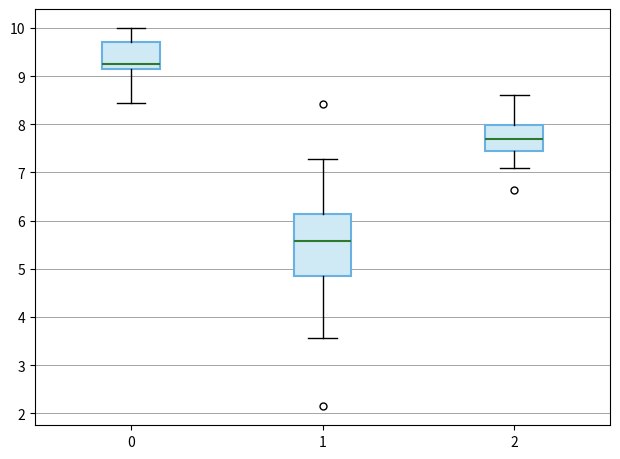

Reading left to right, transcribe this box plot: for each box, give where its median line is, the range the box spans, and where its two whiskers end, as read against the y-axis. The values are not printed on the chart, so give them approximately, as read against the axis.

0: median 9.3, box 9.2 to 9.7, whiskers 8.5 to 10.0
1: median 5.6, box 4.9 to 6.1, whiskers 3.6 to 7.3
2: median 7.7, box 7.4 to 8.0, whiskers 7.1 to 8.6